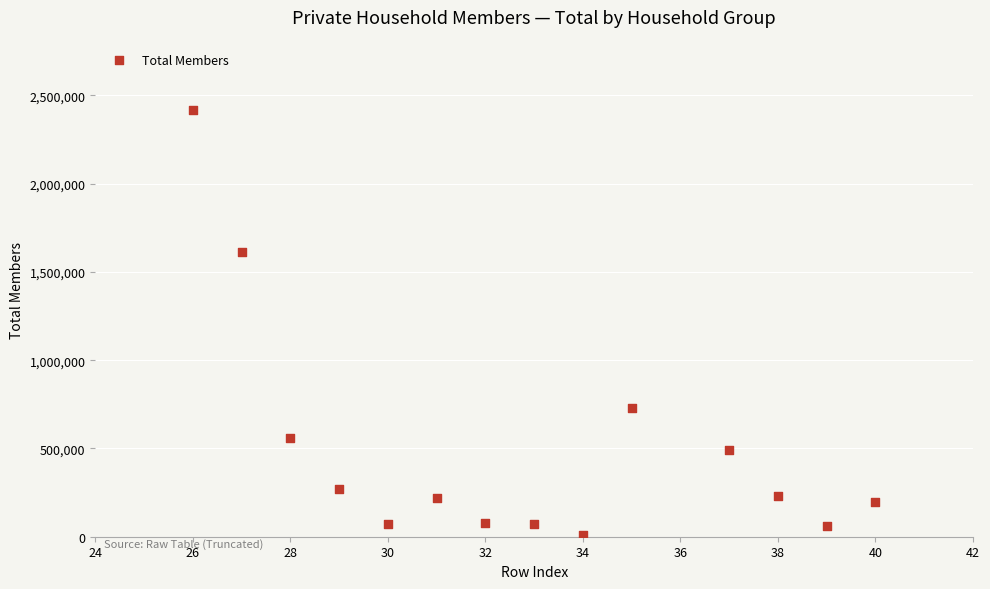

What Y value in the scatter plot is closest to 1213324?

1612218